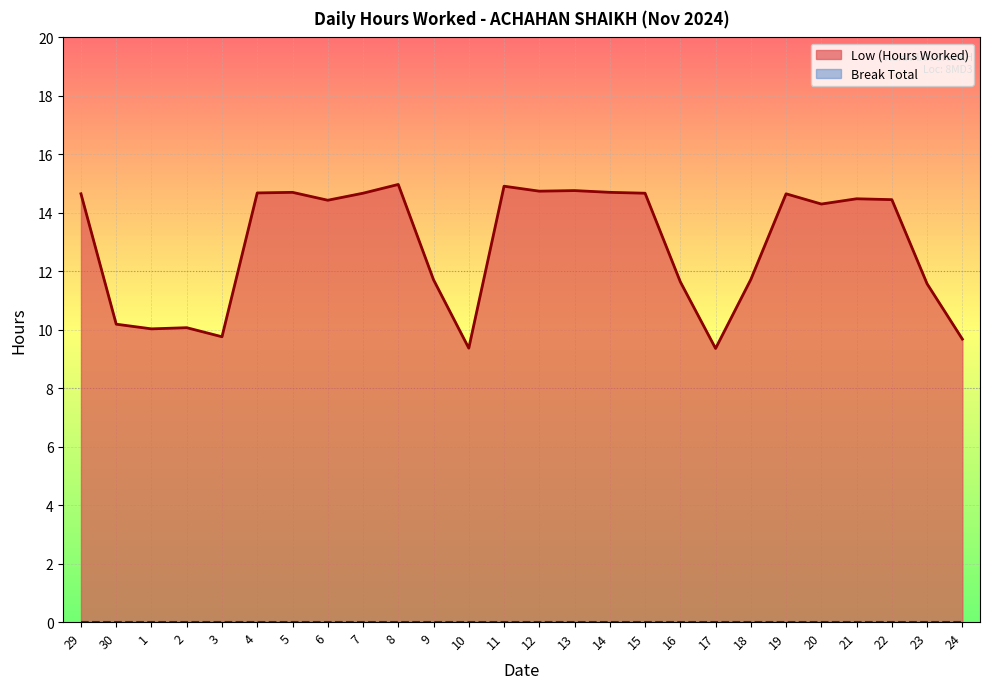

What is the minimum value shown in the chart?

0.0